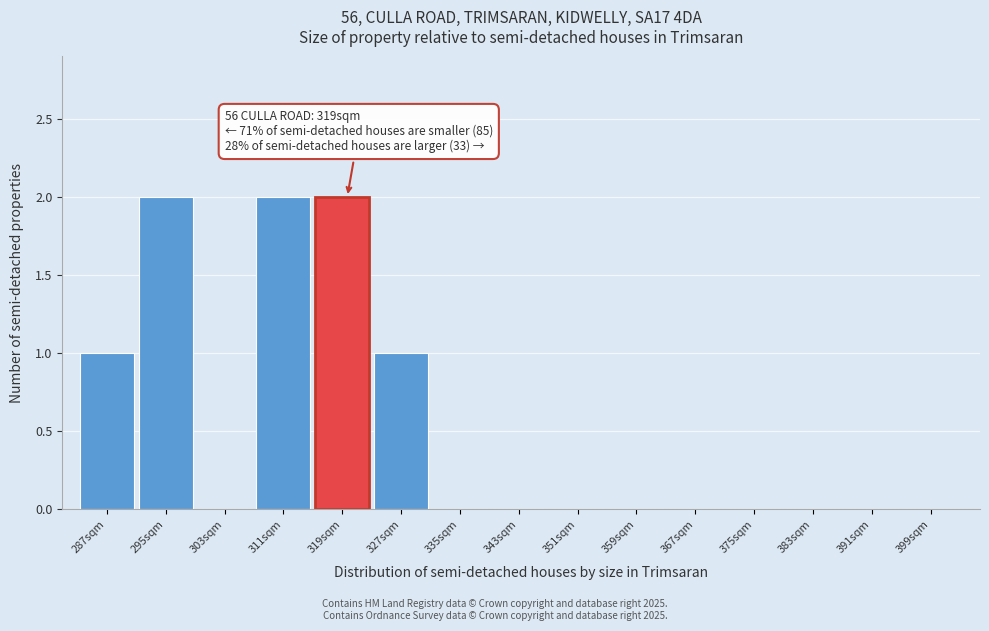

Reading right to left, what are all the values shown in this chart?

399sqm=0	391sqm=0	383sqm=0	375sqm=0	367sqm=0	359sqm=0	351sqm=0	343sqm=0	335sqm=0	327sqm=1	319sqm=2	311sqm=2	303sqm=0	295sqm=2	287sqm=1